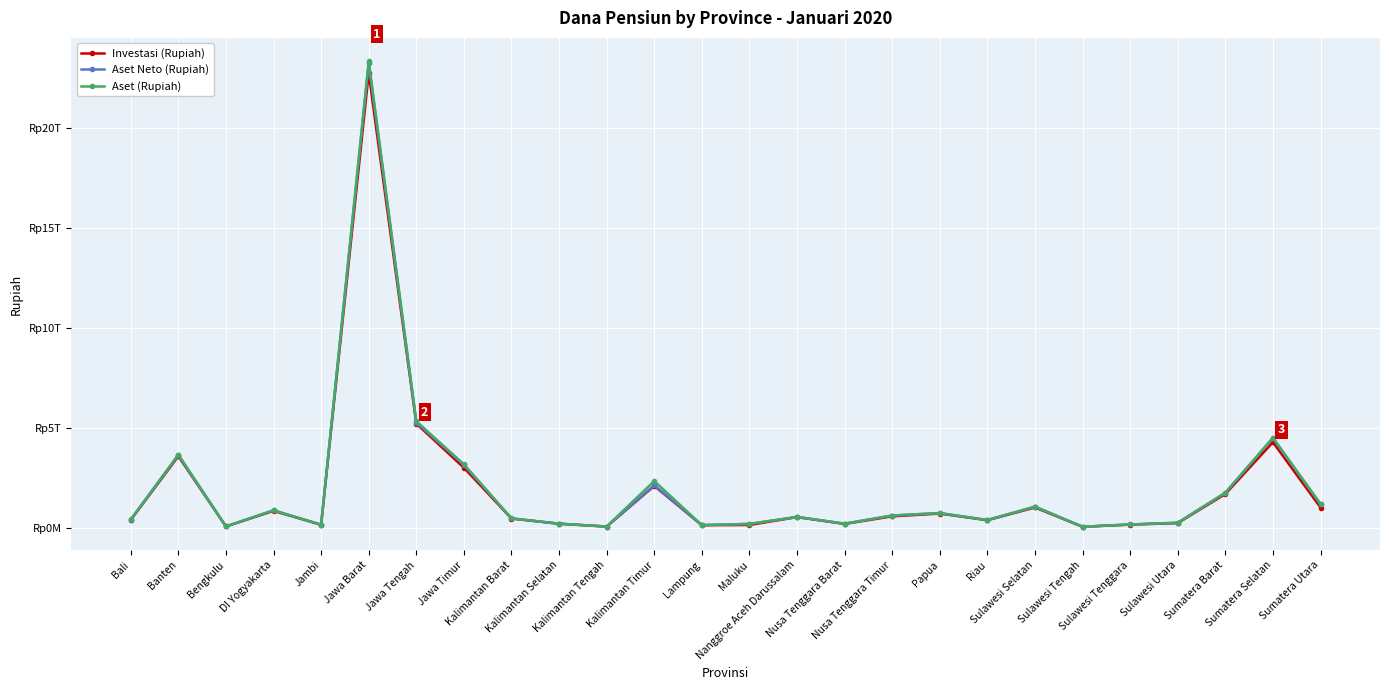

At which label is Aset (Rupiah) closest to 11714200667962?

Jawa Tengah